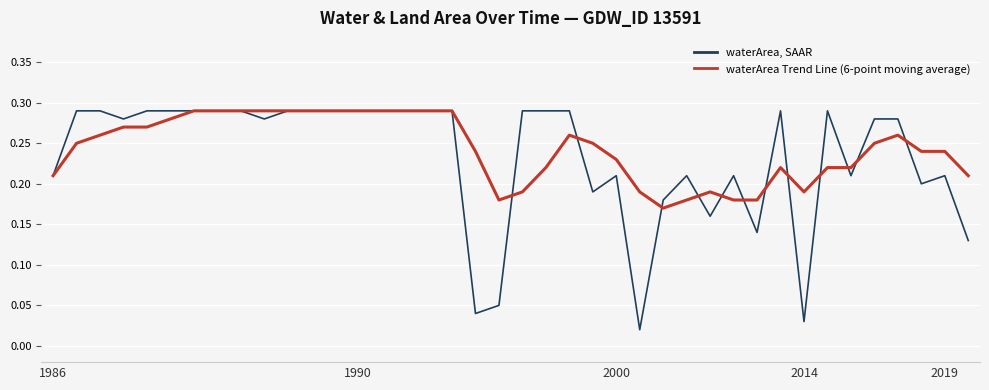

Count the number of categories in the chart.

40